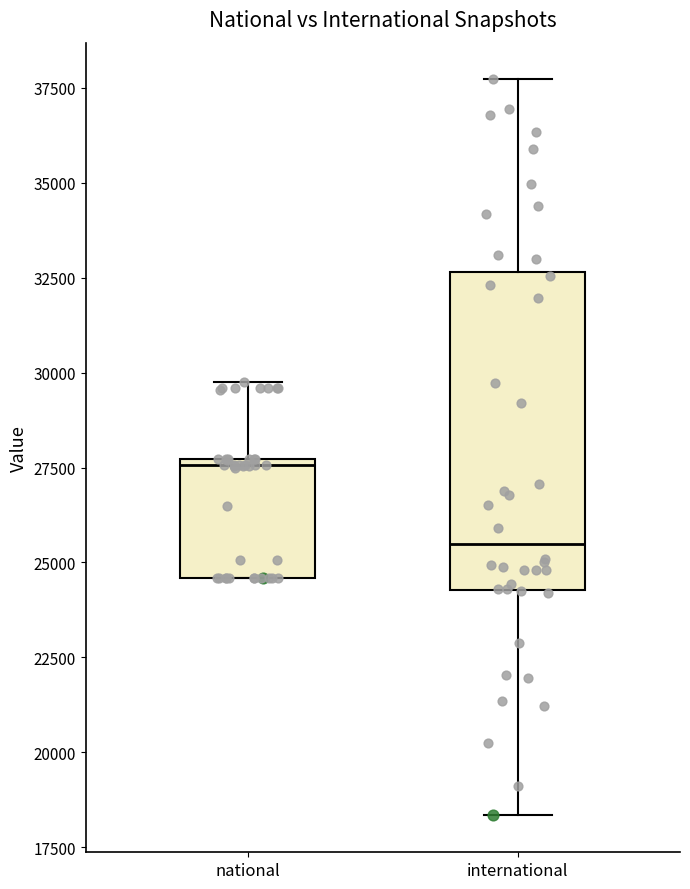

Where does the median line of the box for international sit on the y-axis? The values are not printed on the chart, so give them approximately, as read against the axis.

25500